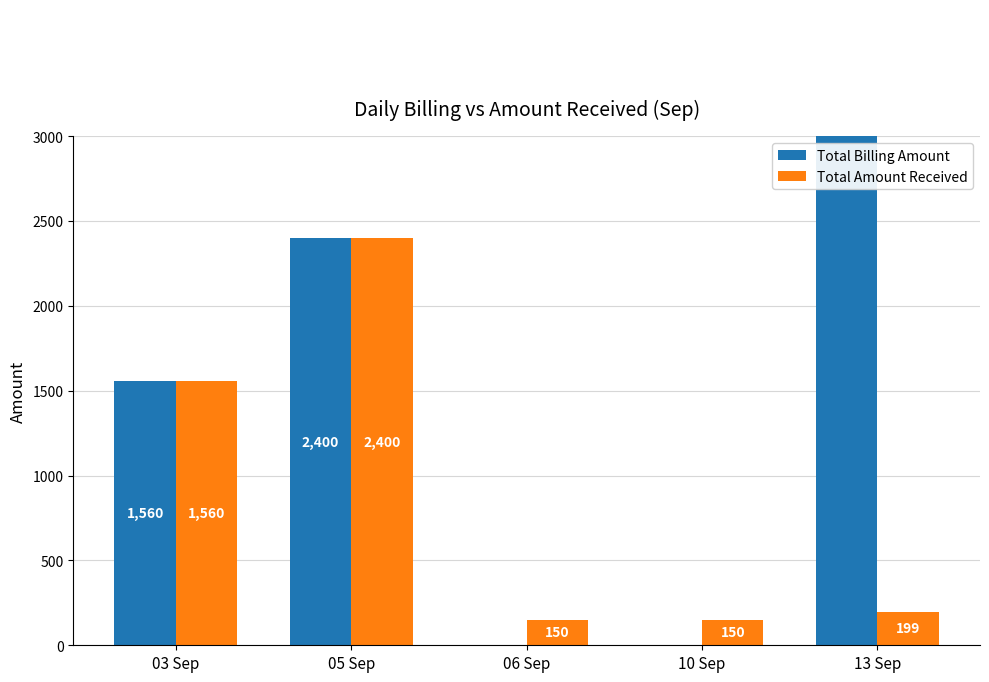

Is it true that Total Billing Amount equals 0 at 10 Sep?

True